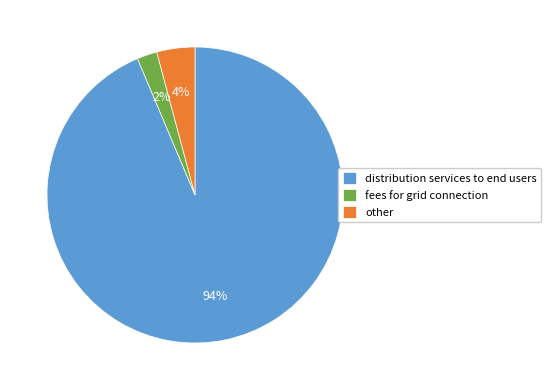

Do other and fees for grid connection together represent more than half of the pie?

No